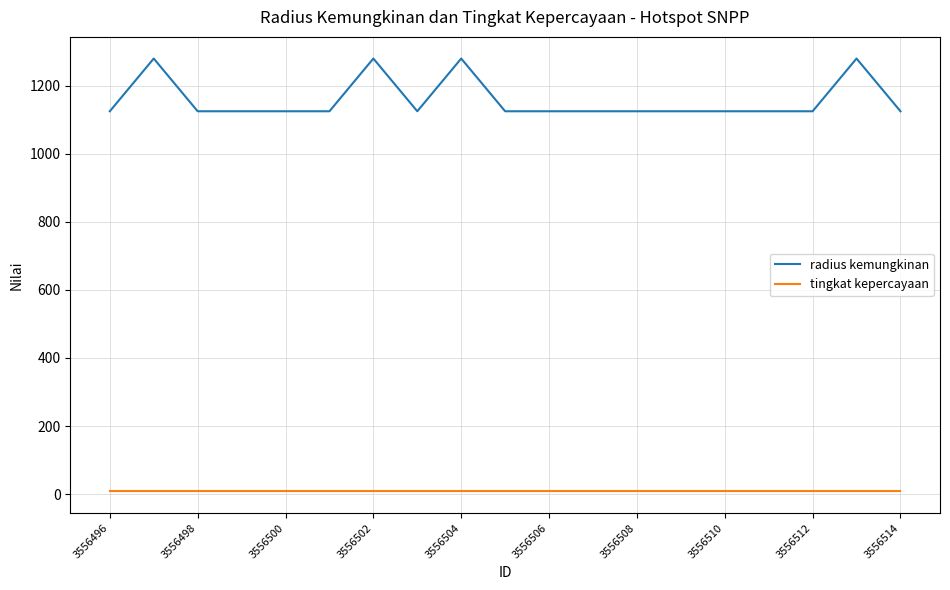

What is the maximum value for radius kemungkinan?

1280